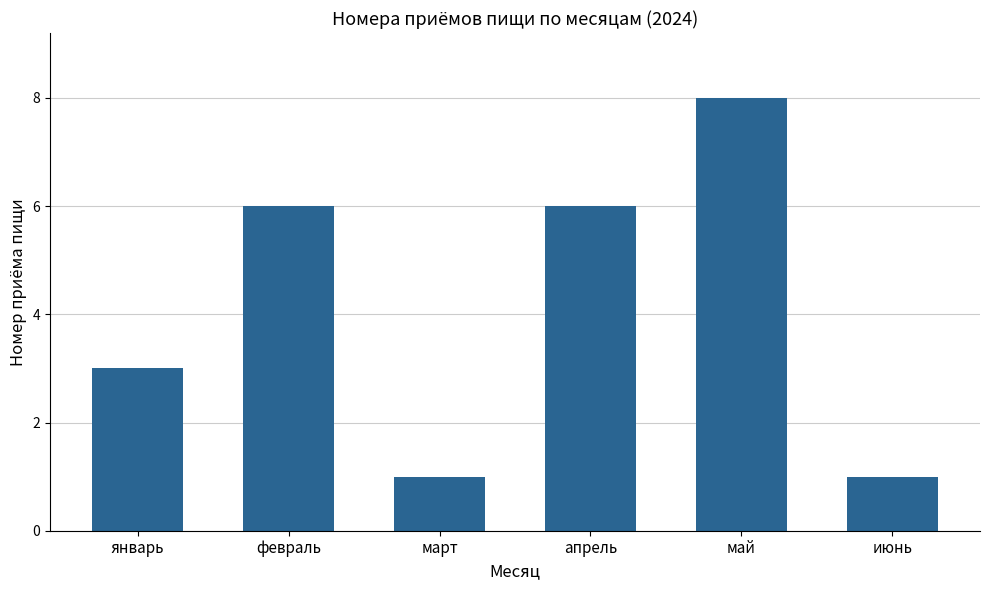

What is the label of the 1st bar from the left?

январь